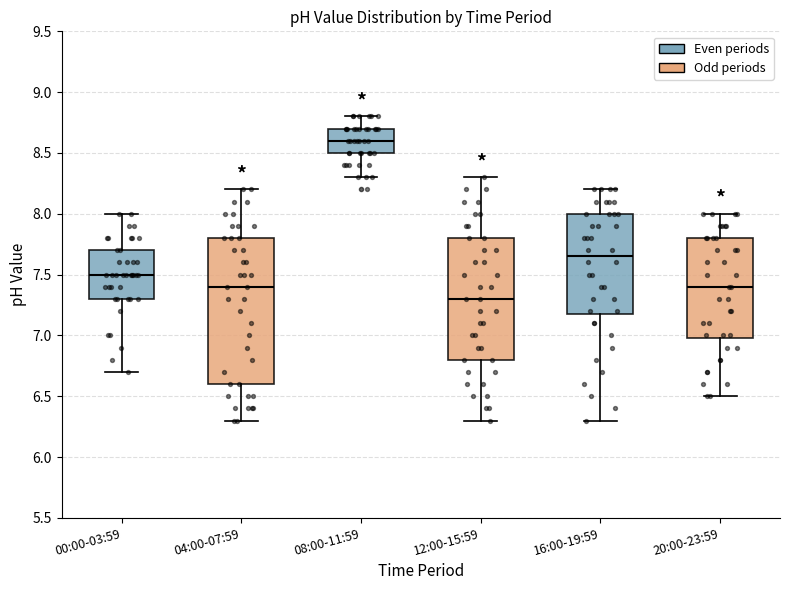

Reading left to right, read every box against the y-axis: the position of its median line, the range the box covers, and the ends of its whiskers. The values are not printed on the chart, so give them approximately, as read against the axis.

00:00-03:59: median 7.50, box 7.30 to 7.70, whiskers 6.70 to 8.00
04:00-07:59: median 7.40, box 6.60 to 7.80, whiskers 6.30 to 8.20
08:00-11:59: median 8.60, box 8.50 to 8.70, whiskers 8.30 to 8.80
12:00-15:59: median 7.30, box 6.80 to 7.80, whiskers 6.30 to 8.30
16:00-19:59: median 7.65, box 7.20 to 8.00, whiskers 6.30 to 8.20
20:00-23:59: median 7.40, box 7.00 to 7.80, whiskers 6.50 to 8.00